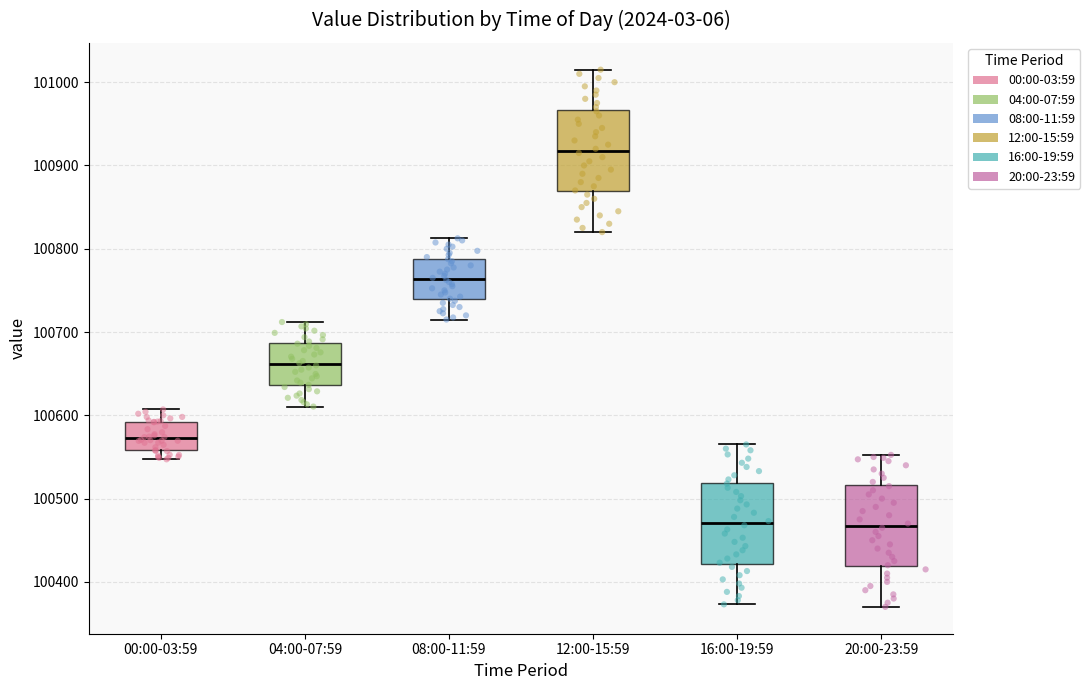

Reading left to right, read every box against the y-axis: the position of its median line, the range the box covers, and the ends of its whiskers. The values are not printed on the chart, so give them approximately, as read against the axis.

00:00-03:59: median 100570, box 100560 to 100590, whiskers 100550 to 100610
04:00-07:59: median 100660, box 100640 to 100690, whiskers 100610 to 100710
08:00-11:59: median 100760, box 100740 to 100790, whiskers 100720 to 100810
12:00-15:59: median 100920, box 100870 to 100970, whiskers 100820 to 101020
16:00-19:59: median 100470, box 100420 to 100520, whiskers 100370 to 100570
20:00-23:59: median 100470, box 100420 to 100520, whiskers 100370 to 100550